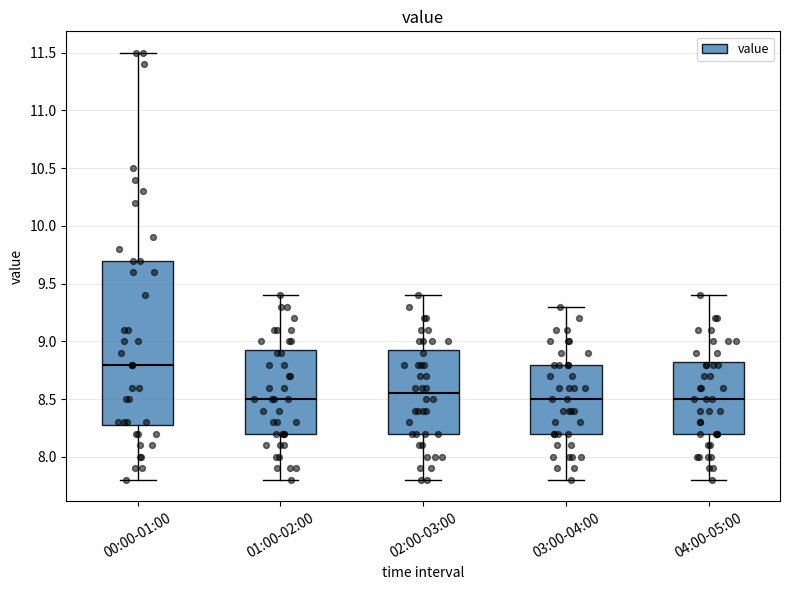

Reading left to right, read every box against the y-axis: the position of its median line, the range the box covers, and the ends of its whiskers. The values are not printed on the chart, so give them approximately, as read against the axis.

00:00-01:00: median 8.80, box 8.30 to 9.70, whiskers 7.80 to 11.50
01:00-02:00: median 8.50, box 8.20 to 8.95, whiskers 7.80 to 9.40
02:00-03:00: median 8.55, box 8.20 to 8.95, whiskers 7.80 to 9.40
03:00-04:00: median 8.50, box 8.20 to 8.80, whiskers 7.80 to 9.30
04:00-05:00: median 8.50, box 8.20 to 8.85, whiskers 7.80 to 9.40